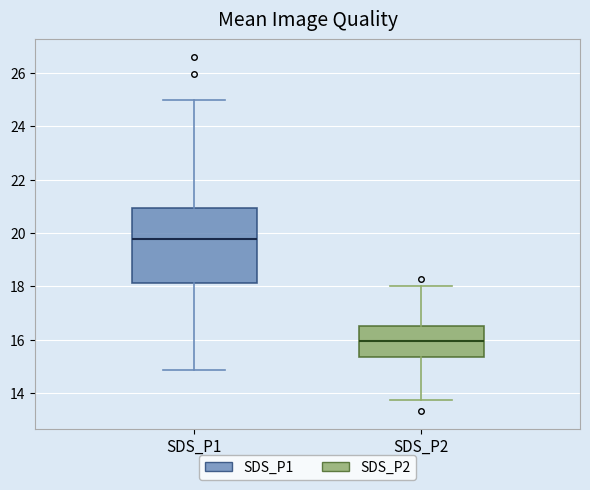

Which box is the tallest, from its lower edge to its upper edge?

SDS_P1